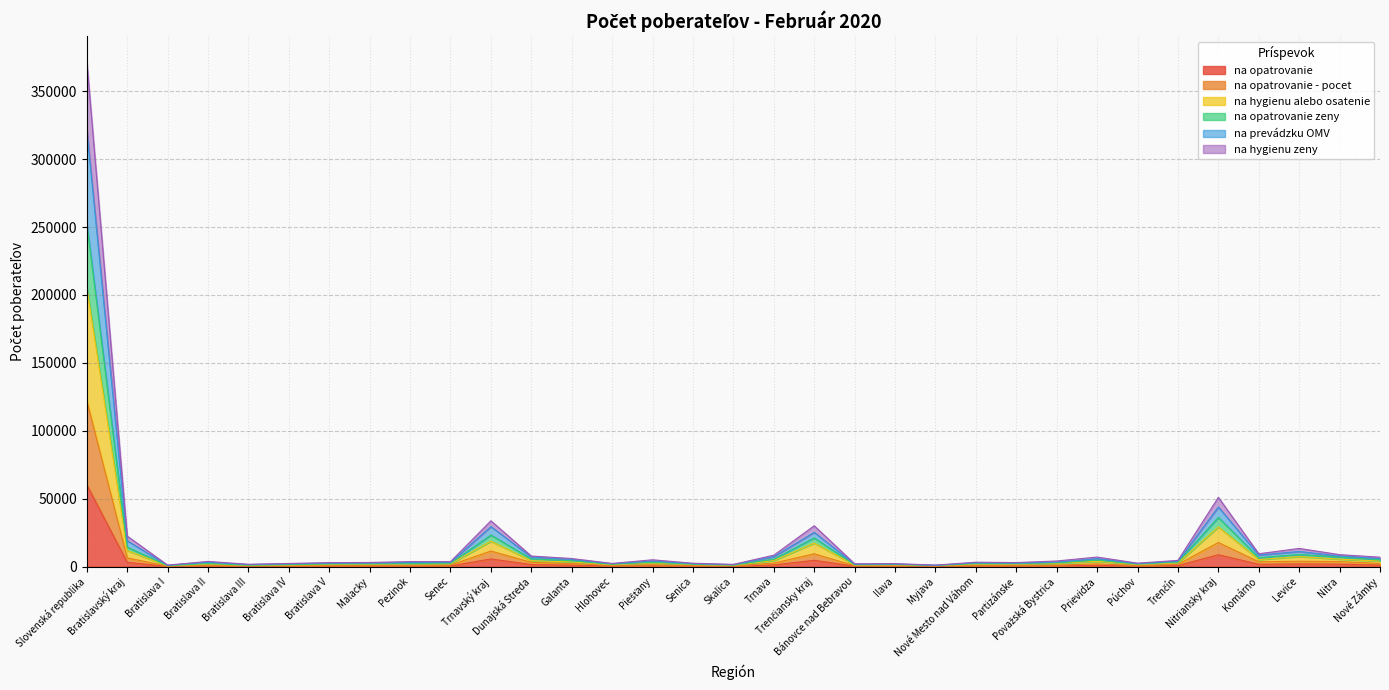

What is the total value across all series at Partizánske?

2981